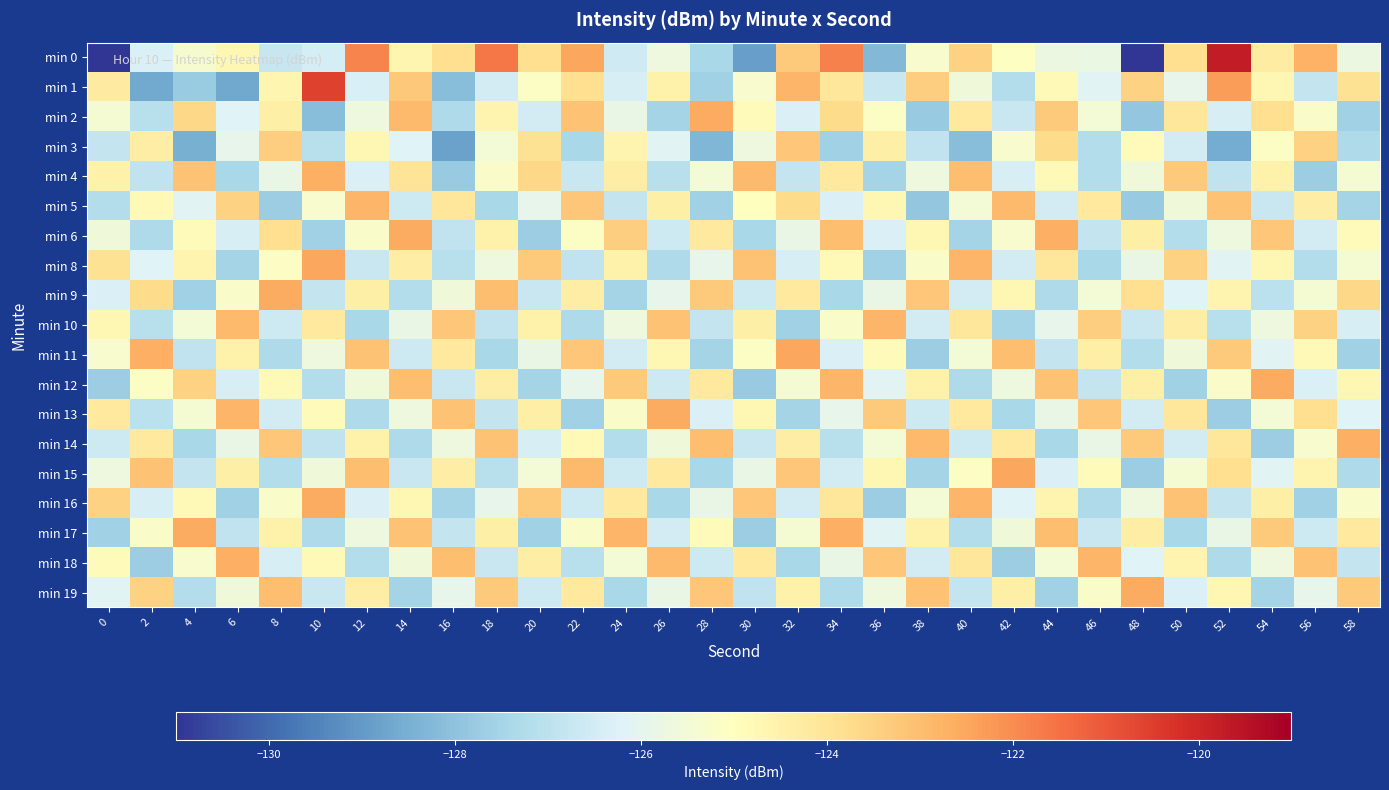

Reading left to right, what are all the values shown in this chart?

min 0: 0=-220.5	2=-126.3	4=-125.3	6=-124.7	8=-126.7	10=-126.4	12=-121.8	14=-124.7	16=-123.8	18=-121.6	20=-123.8	22=-122.5	24=-126.6	26=-125.7	28=-127.4	30=-128.8	32=-123.3	34=-121.8	36=-128.3	38=-125.3	40=-123.5	42=-125.0	44=-125.7	46=-125.8	48=-131.1	50=-123.8	52=-119.8	54=-124.3	56=-122.7	58=-125.7
min 1: 0=-124.2	2=-128.6	4=-127.8	6=-128.7	8=-124.7	10=-120.6	12=-126.3	14=-123.2	16=-128.1	18=-126.5	20=-125.1	22=-123.8	24=-126.4	26=-124.5	28=-127.6	30=-125.3	32=-122.8	34=-124.1	36=-126.7	38=-123.4	40=-125.6	42=-127.2	44=-124.8	46=-126.1	48=-123.5	50=-125.9	52=-122.3	54=-124.7	56=-126.8	58=-123.9
min 2: 0=-125.4	2=-127.1	4=-123.6	6=-126.2	8=-124.4	10=-128.1	12=-125.7	14=-122.9	16=-127.3	18=-124.6	20=-126.5	22=-123.1	24=-125.8	26=-127.5	28=-122.6	30=-124.9	32=-126.3	34=-123.7	36=-125.1	38=-127.8	40=-124.2	42=-126.7	44=-123.3	46=-125.5	48=-127.9	50=-124.1	52=-126.4	54=-123.8	56=-125.2	58=-127.6
min 3: 0=-126.8	2=-124.3	4=-128.5	6=-125.9	8=-123.4	10=-127.1	12=-124.7	14=-126.2	16=-128.8	18=-125.5	20=-123.9	22=-127.4	24=-124.6	26=-126.1	28=-128.3	30=-125.7	32=-123.2	34=-127.6	36=-124.4	38=-126.9	40=-128.1	42=-125.3	44=-123.7	46=-127.2	48=-124.9	50=-126.5	52=-128.6	54=-125.1	56=-123.5	58=-127.3
min 4: 0=-124.5	2=-126.9	4=-123.1	6=-127.4	8=-125.8	10=-122.7	12=-126.3	14=-124.0	16=-127.8	18=-125.2	20=-123.6	22=-126.7	24=-124.3	26=-127.1	28=-125.5	30=-122.9	32=-126.8	34=-124.2	36=-127.5	38=-125.7	40=-123.0	42=-126.4	44=-124.8	46=-127.2	48=-125.6	50=-123.3	52=-126.9	54=-124.5	56=-127.7	58=-125.4
min 5: 0=-127.2	2=-124.8	4=-126.1	6=-123.5	8=-127.7	10=-125.3	12=-122.8	14=-126.6	16=-124.1	18=-127.4	20=-125.9	22=-123.2	24=-126.8	26=-124.4	28=-127.6	30=-125.0	32=-123.7	34=-126.3	36=-124.7	38=-127.9	40=-125.5	42=-122.9	44=-126.5	46=-124.2	48=-127.8	50=-125.6	52=-123.1	54=-126.7	56=-124.3	58=-127.5
min 6: 0=-125.6	2=-127.3	4=-124.9	6=-126.4	8=-123.8	10=-127.6	12=-125.2	14=-122.6	16=-126.9	18=-124.5	20=-127.7	22=-125.1	24=-123.4	26=-126.6	28=-124.2	30=-127.4	32=-125.8	34=-123.0	36=-126.3	38=-124.7	40=-127.5	42=-125.3	44=-122.7	46=-126.8	48=-124.4	50=-127.2	52=-125.7	54=-123.2	56=-126.5	58=-124.9
min 8: 0=-123.9	2=-126.2	4=-124.6	6=-127.5	8=-125.1	10=-122.5	12=-126.7	14=-124.3	16=-127.1	18=-125.7	20=-123.3	22=-126.9	24=-124.5	26=-127.3	28=-125.9	30=-123.1	32=-126.4	34=-124.8	36=-127.6	38=-125.2	40=-122.8	42=-126.5	44=-124.1	46=-127.4	48=-125.8	50=-123.5	52=-126.1	54=-124.7	56=-127.2	58=-125.4
min 9: 0=-126.3	2=-123.7	4=-127.6	6=-125.2	8=-122.6	10=-126.8	12=-124.4	14=-127.2	16=-125.6	18=-123.0	20=-126.7	22=-124.3	24=-127.5	26=-125.9	28=-123.3	30=-126.6	32=-124.2	34=-127.4	36=-125.8	38=-123.2	40=-126.5	42=-124.7	44=-127.3	46=-125.5	48=-123.8	50=-126.2	52=-124.6	54=-127.0	56=-125.4	58=-123.6
min 10: 0=-124.7	2=-127.1	4=-125.5	6=-122.9	8=-126.6	10=-124.2	12=-127.4	14=-125.8	16=-123.2	18=-126.9	20=-124.5	22=-127.3	24=-125.7	26=-123.1	28=-126.8	30=-124.4	32=-127.6	34=-125.2	36=-122.8	38=-126.5	40=-124.1	42=-127.5	44=-125.9	46=-123.4	48=-126.7	50=-124.3	52=-127.1	54=-125.7	56=-123.5	58=-126.4
min 11: 0=-125.3	2=-122.7	4=-126.9	6=-124.5	8=-127.3	10=-125.7	12=-123.1	14=-126.6	16=-124.2	18=-127.4	20=-125.8	22=-123.2	24=-126.5	26=-124.7	28=-127.5	30=-125.1	32=-122.5	34=-126.3	36=-124.9	38=-127.7	40=-125.5	42=-123.0	44=-126.8	46=-124.4	48=-127.2	50=-125.6	52=-123.3	54=-126.1	56=-124.8	58=-127.6
min 12: 0=-127.7	2=-125.1	4=-123.5	6=-126.4	8=-124.8	10=-127.2	12=-125.6	14=-123.0	16=-126.7	18=-124.3	20=-127.5	22=-125.9	24=-123.3	26=-126.6	28=-124.2	30=-127.8	32=-125.4	34=-122.8	36=-126.1	38=-124.5	40=-127.3	42=-125.7	44=-123.1	46=-126.8	48=-124.4	50=-127.6	52=-125.2	54=-122.6	56=-126.3	58=-124.7
min 13: 0=-124.2	2=-127.0	4=-125.4	6=-122.8	8=-126.5	10=-124.9	12=-127.3	14=-125.7	16=-123.1	18=-126.8	20=-124.4	22=-127.6	24=-125.2	26=-122.6	28=-126.3	30=-124.7	32=-127.5	34=-125.9	36=-123.3	38=-126.6	40=-124.2	42=-127.4	44=-125.8	46=-123.2	48=-126.5	50=-124.1	52=-127.7	54=-125.5	56=-123.8	58=-126.2
min 14: 0=-126.6	2=-124.2	4=-127.4	6=-125.8	8=-123.2	10=-126.9	12=-124.5	14=-127.3	16=-125.7	18=-123.1	20=-126.4	22=-124.8	24=-127.2	26=-125.6	28=-123.0	30=-126.7	32=-124.3	34=-127.1	36=-125.5	38=-122.9	40=-126.6	42=-124.2	44=-127.4	46=-125.8	48=-123.3	50=-126.5	52=-124.1	54=-127.7	56=-125.3	58=-122.7
min 15: 0=-125.7	2=-123.1	4=-126.8	6=-124.4	8=-127.2	10=-125.6	12=-123.0	14=-126.7	16=-124.3	18=-127.1	20=-125.5	22=-122.9	24=-126.6	26=-124.2	28=-127.4	30=-125.8	32=-123.2	34=-126.5	36=-124.7	38=-127.5	40=-125.1	42=-122.5	44=-126.3	46=-124.9	48=-127.7	50=-125.4	52=-123.8	54=-126.1	56=-124.6	58=-127.3
min 16: 0=-123.5	2=-126.4	4=-124.8	6=-127.6	8=-125.2	10=-122.6	12=-126.3	14=-124.7	16=-127.5	18=-125.9	20=-123.3	22=-126.6	24=-124.2	26=-127.4	28=-125.8	30=-123.2	32=-126.5	34=-124.1	36=-127.7	38=-125.5	40=-122.8	42=-126.2	44=-124.6	46=-127.3	48=-125.7	50=-123.1	52=-126.8	54=-124.4	56=-127.6	58=-125.2
min 17: 0=-127.6	2=-125.2	4=-122.6	6=-126.9	8=-124.5	10=-127.3	12=-125.7	14=-123.1	16=-126.8	18=-124.4	20=-127.6	22=-125.2	24=-122.8	26=-126.5	28=-124.9	30=-127.7	32=-125.4	34=-122.7	36=-126.1	38=-124.5	40=-127.2	42=-125.6	44=-123.0	46=-126.7	48=-124.3	50=-127.4	52=-125.8	54=-123.3	56=-126.6	58=-124.2
min 18: 0=-124.9	2=-127.7	4=-125.3	6=-122.7	8=-126.4	10=-124.8	12=-127.2	14=-125.6	16=-123.0	18=-126.7	20=-124.3	22=-127.1	24=-125.5	26=-122.9	28=-126.6	30=-124.2	32=-127.4	34=-125.8	36=-123.2	38=-126.5	40=-124.1	42=-127.7	44=-125.5	46=-122.8	48=-126.2	50=-124.6	52=-127.3	54=-125.7	56=-123.1	58=-126.8
min 19: 0=-126.1	2=-123.5	4=-127.2	6=-125.6	8=-123.0	10=-126.7	12=-124.3	14=-127.5	16=-125.9	18=-123.3	20=-126.6	22=-124.2	24=-127.4	26=-125.8	28=-123.2	30=-126.9	32=-124.5	34=-127.3	36=-125.7	38=-123.1	40=-126.8	42=-124.4	44=-127.6	46=-125.2	48=-122.6	50=-126.3	52=-124.7	54=-127.5	56=-125.9	58=-123.3